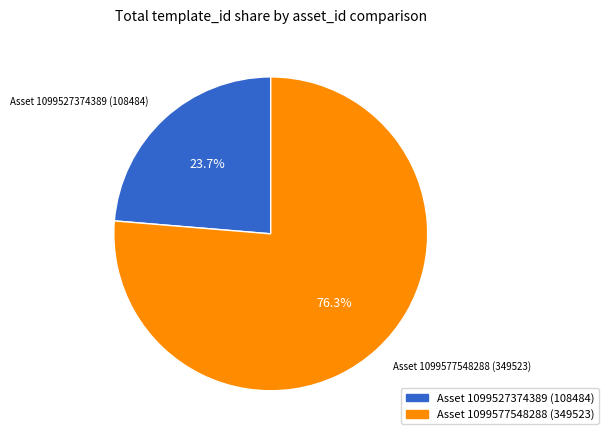

Is there any slice that represents more than half of the pie?

Yes